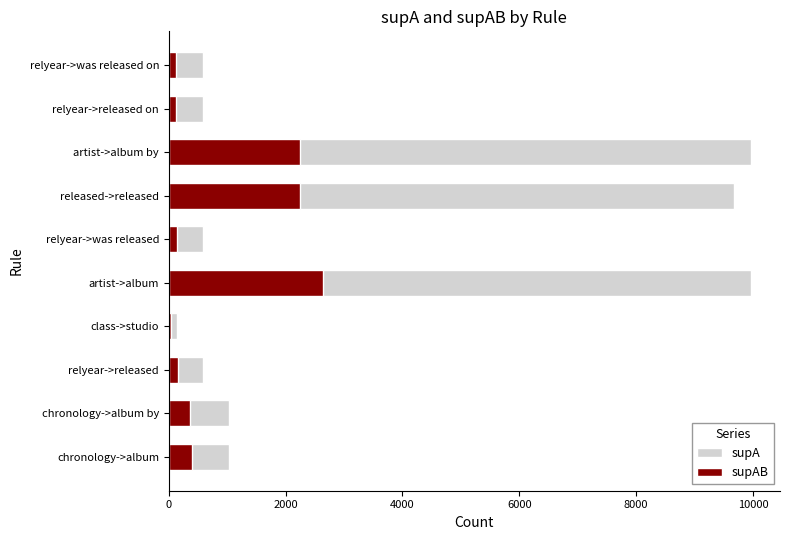

Is it true that supA equals 1036 at chronology->album by?

True